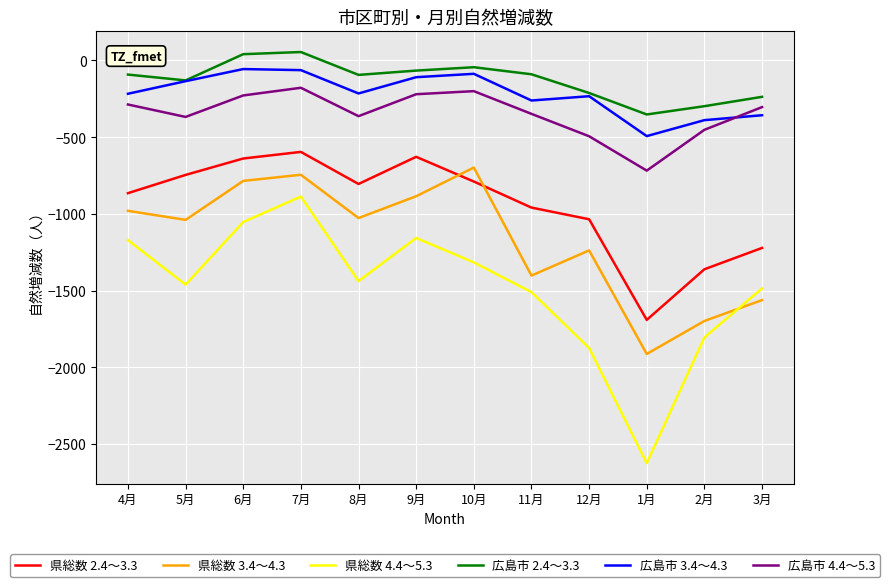

What is the smallest value displayed?

-2625